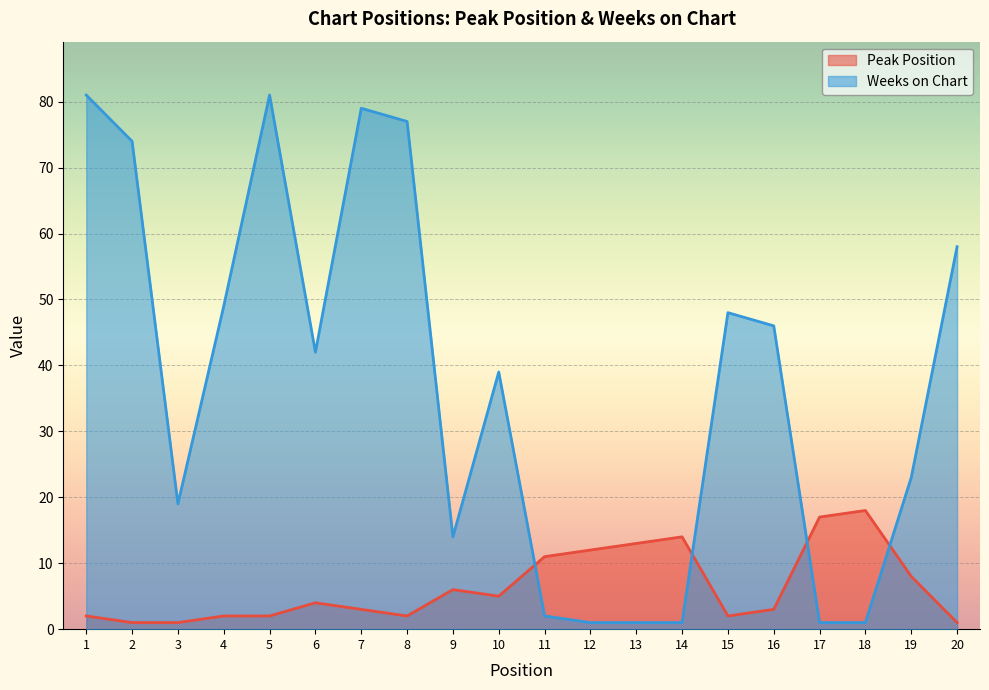

Where does the Weeks on Chart series first go above 42?

1